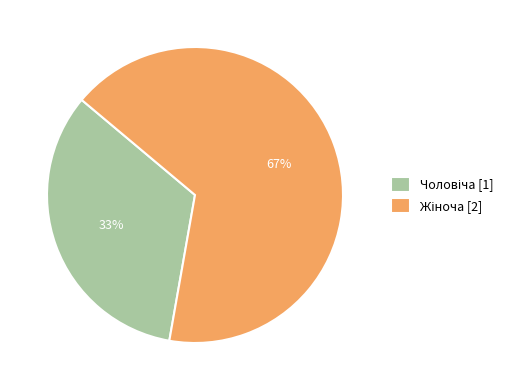

To the nearest percent, what is the average slice percentage?

50%